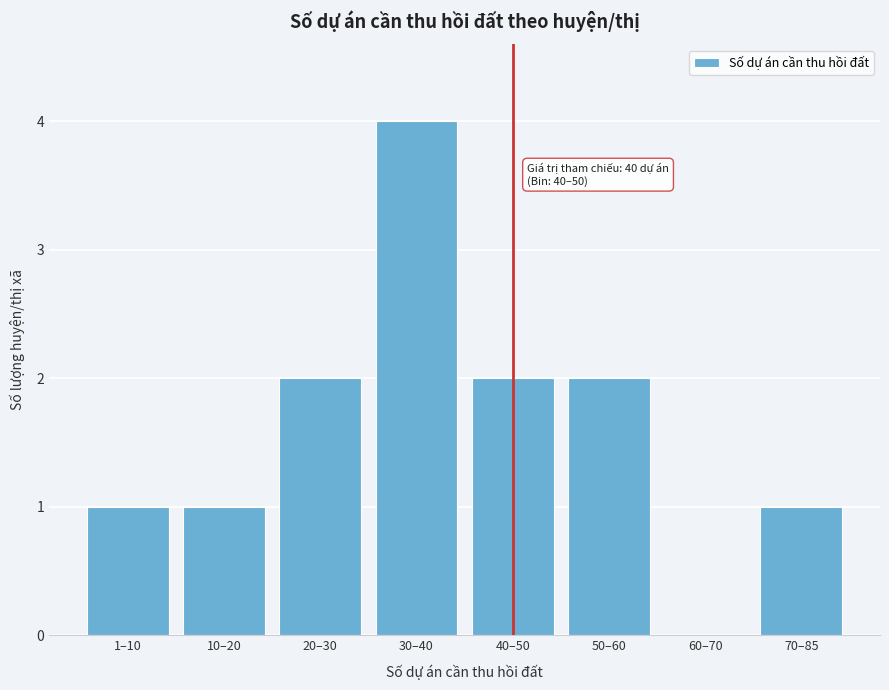

Reading left to right, list all the values displayed in this chart.

1–10=1	10–20=1	20–30=2	30–40=4	40–50=2	50–60=2	60–70=0	70–85=1